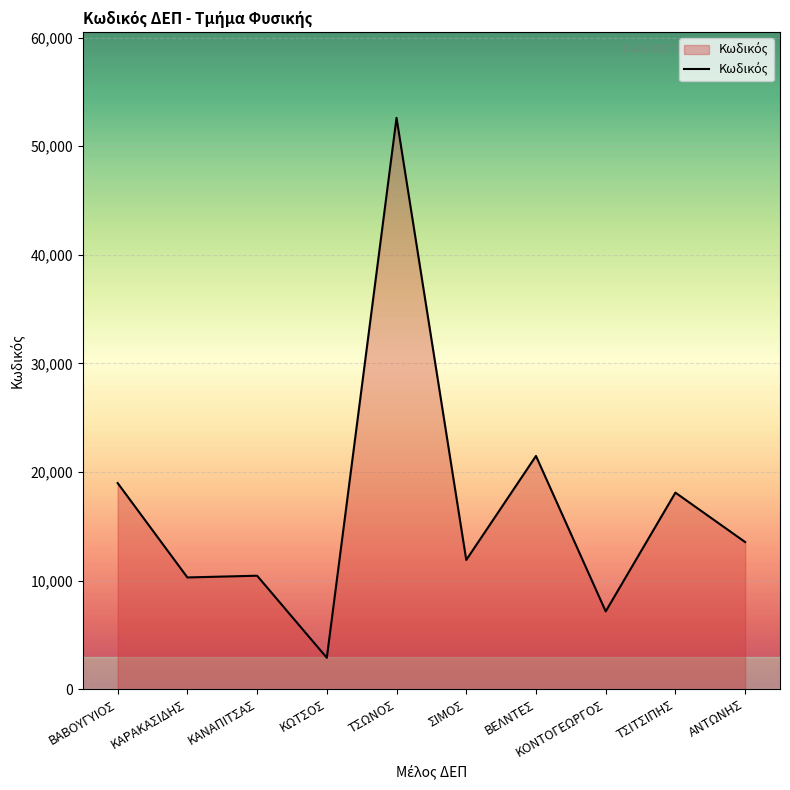

What is the change in value from ΤΣΩΝΟΣ to ΣΙΜΟΣ?

-40716